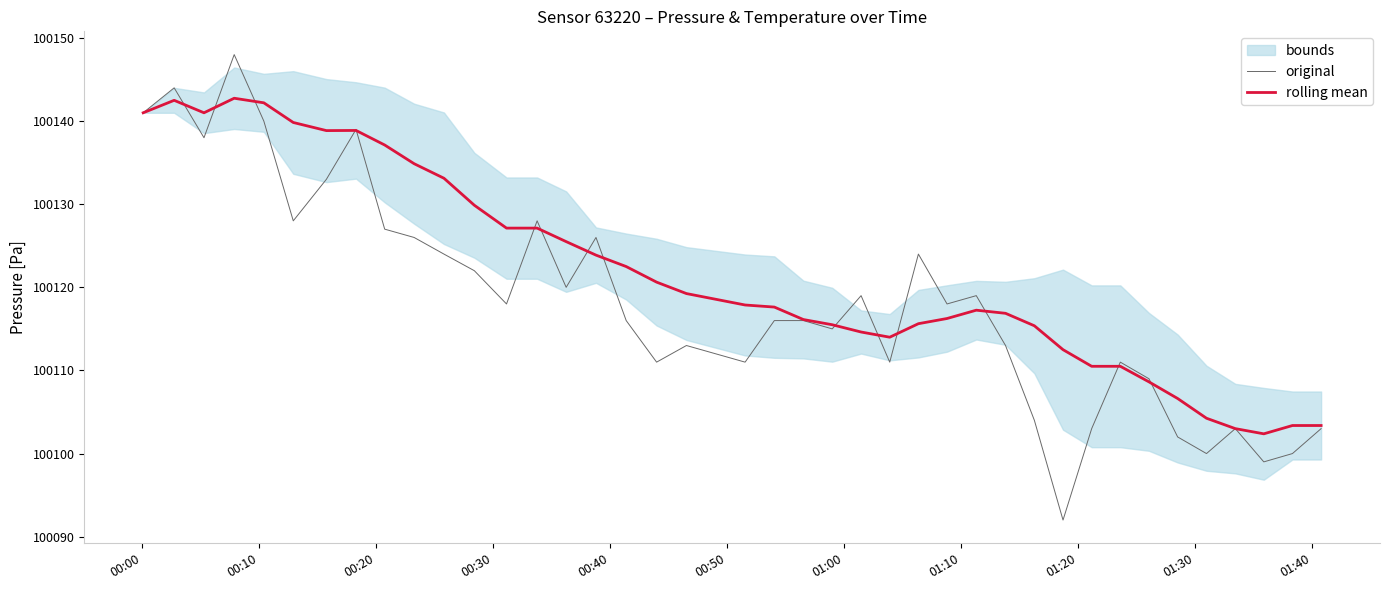

True or false: original and rolling mean intersect in this chart.

True